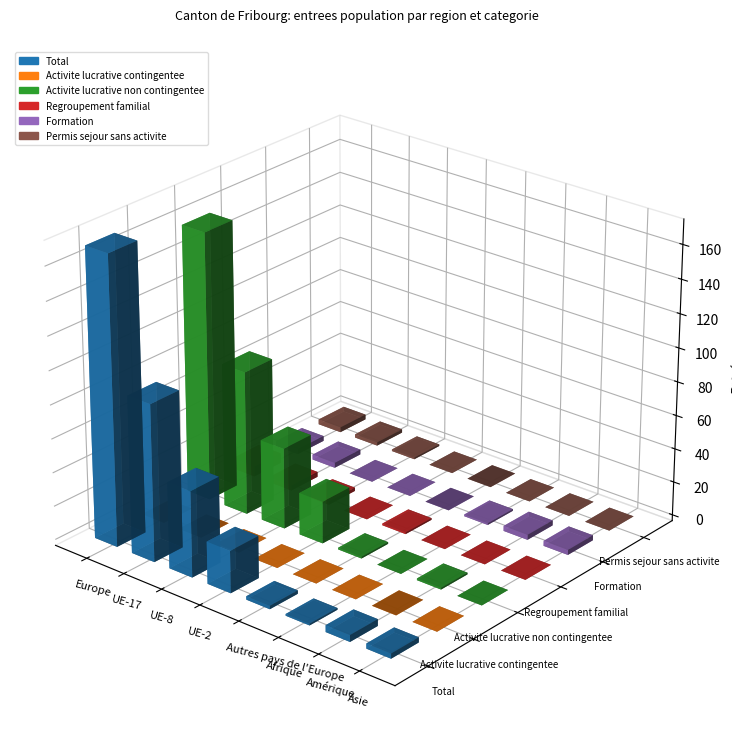

Which series has the largest total across all categories?

Total